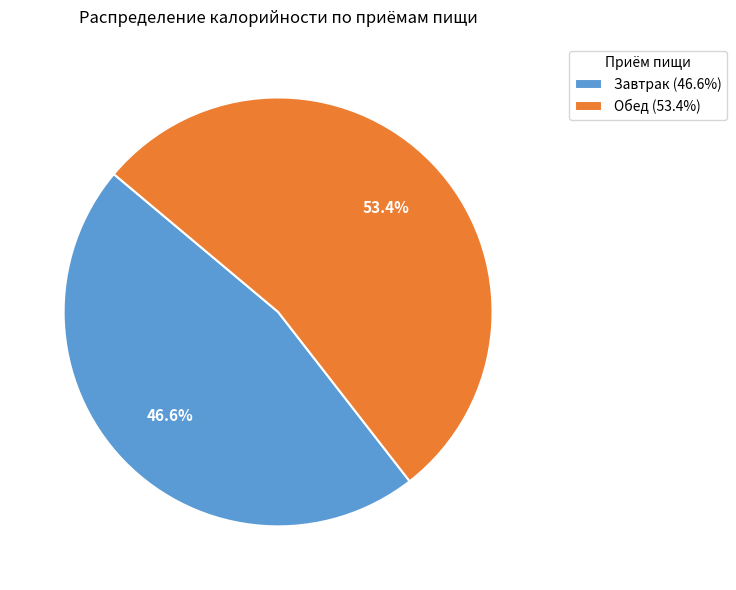

Which slice is the largest?

Обед